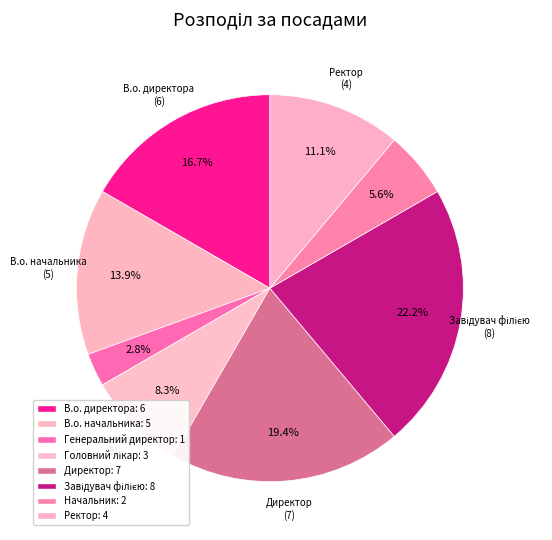

How many segments does this pie chart have?

8